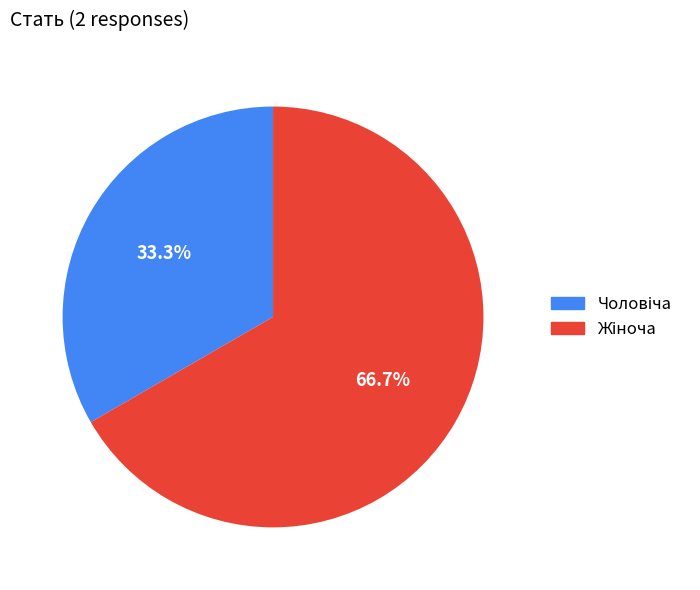

Is there a majority slice in this chart?

Yes